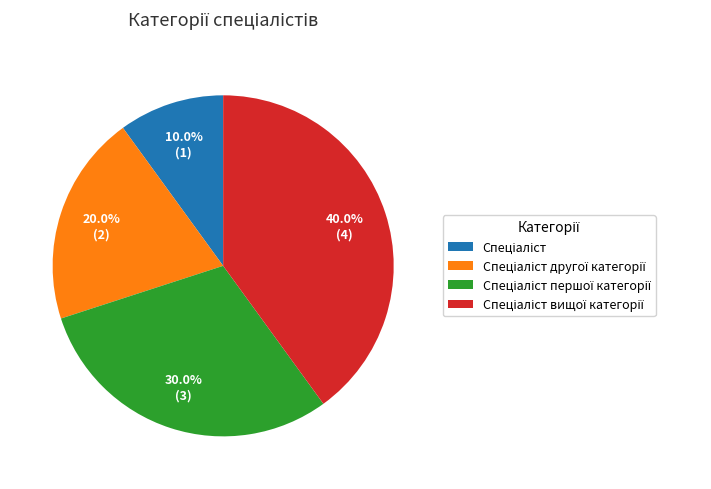

Is there a majority slice in this chart?

No